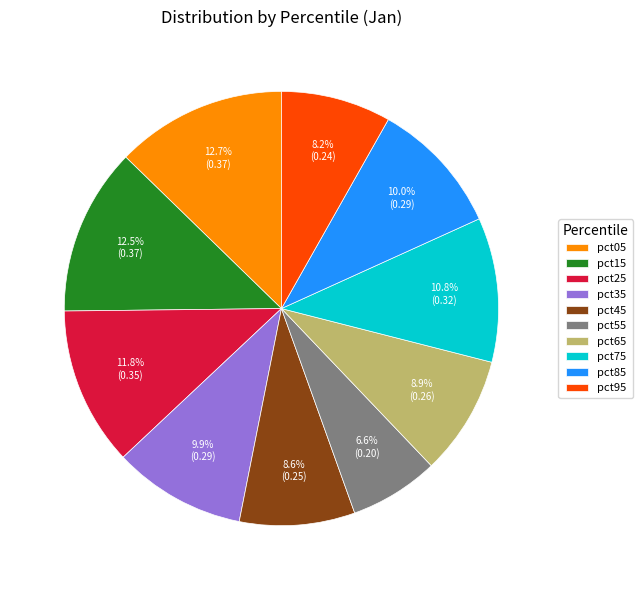

The pct25 slice represents 17% of the pie. True or false?

False